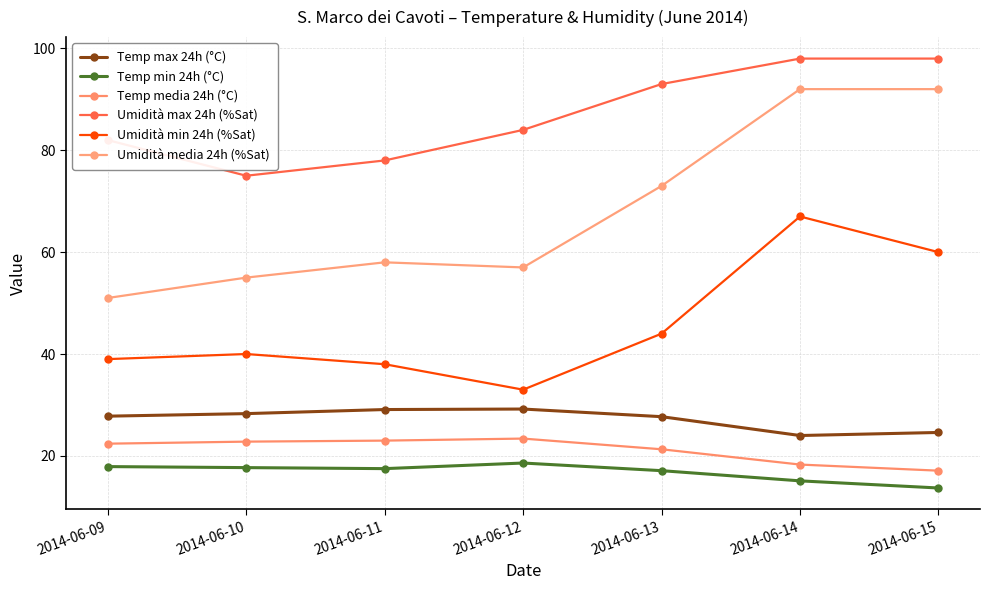

Which series has the largest range (max minus min)?

Umidità media 24h (%Sat)